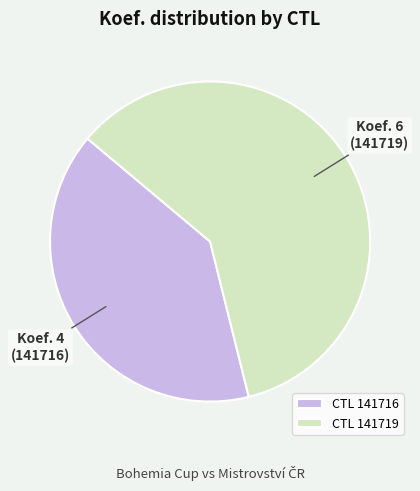

Rank the categories by value from lowest to highest.

CTL 141716, CTL 141719